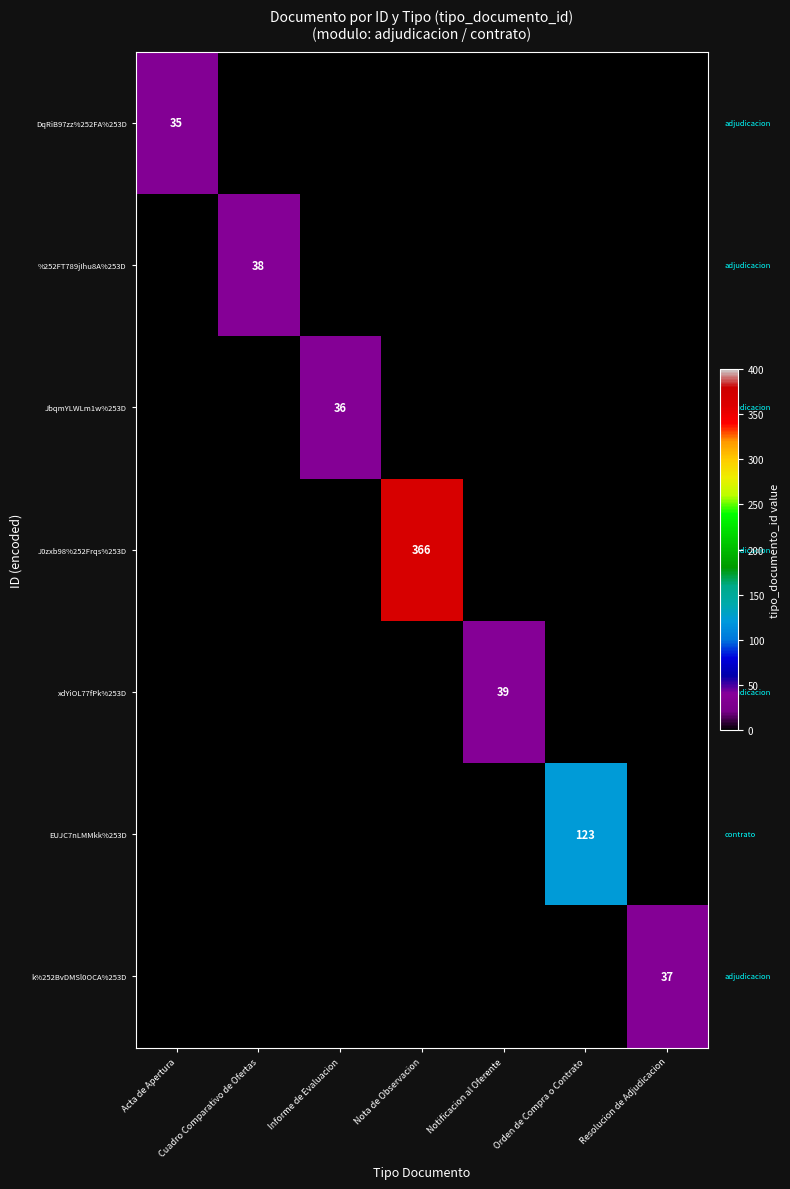

What is the total value across all series at Cuadro Comparativo de Ofertas?

38